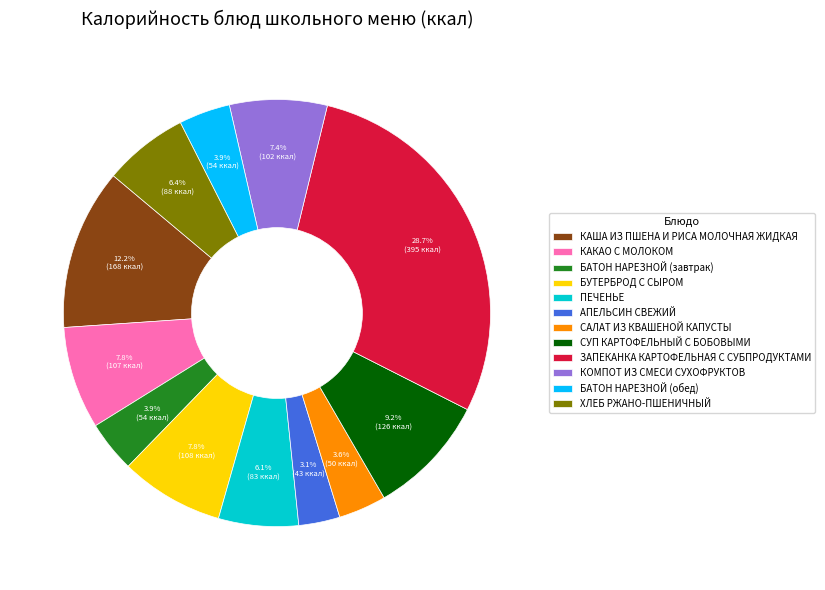

What percentage is the АПЕЛЬСИН СВЕЖИЙ slice, to the nearest percent?

3%